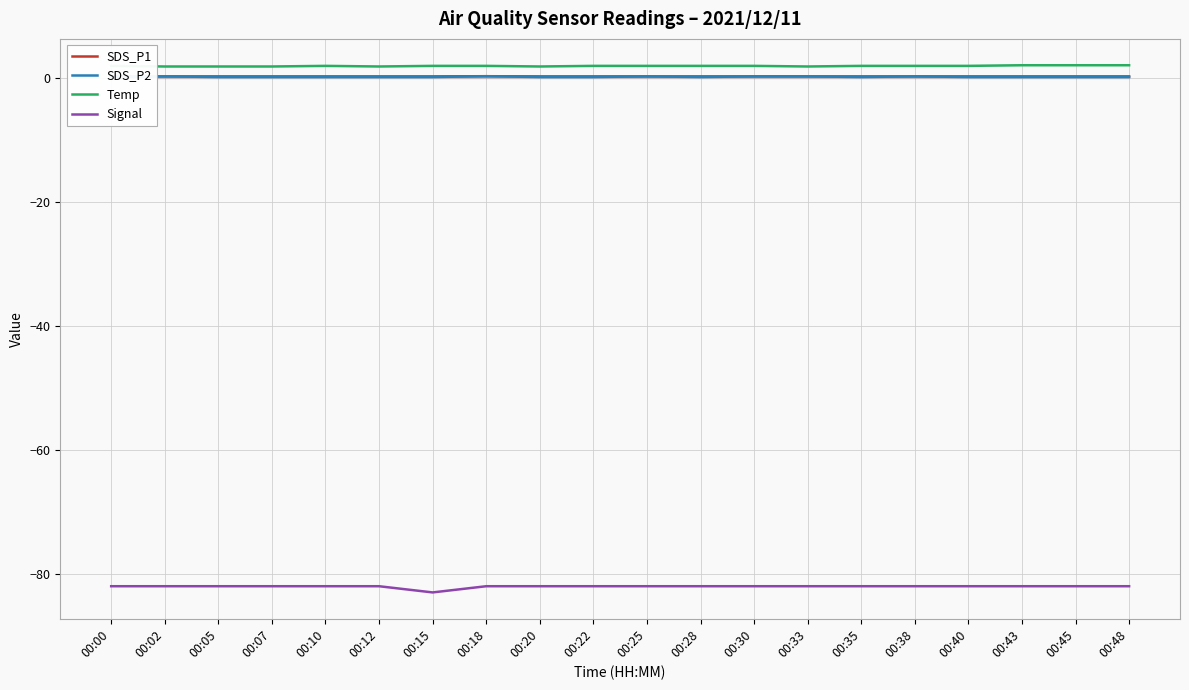

What is the sum of all SDS_P1 values?

6.0